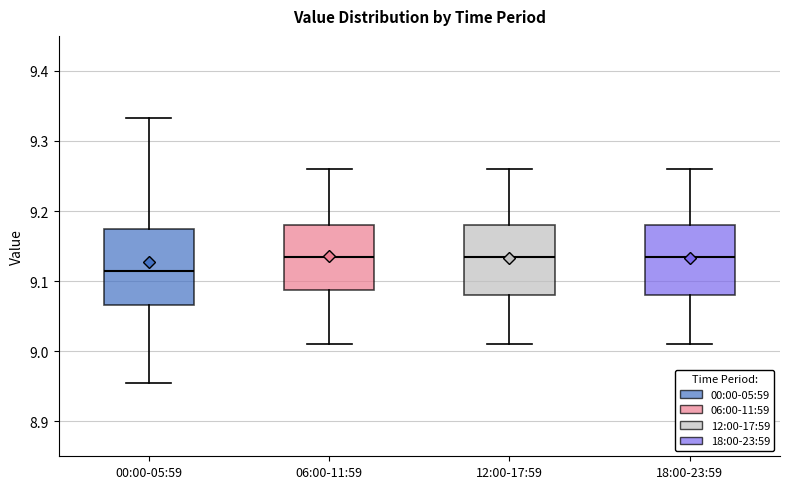

Where does the median line of the box for 12:00-17:59 sit on the y-axis? The values are not printed on the chart, so give them approximately, as read against the axis.

9.14